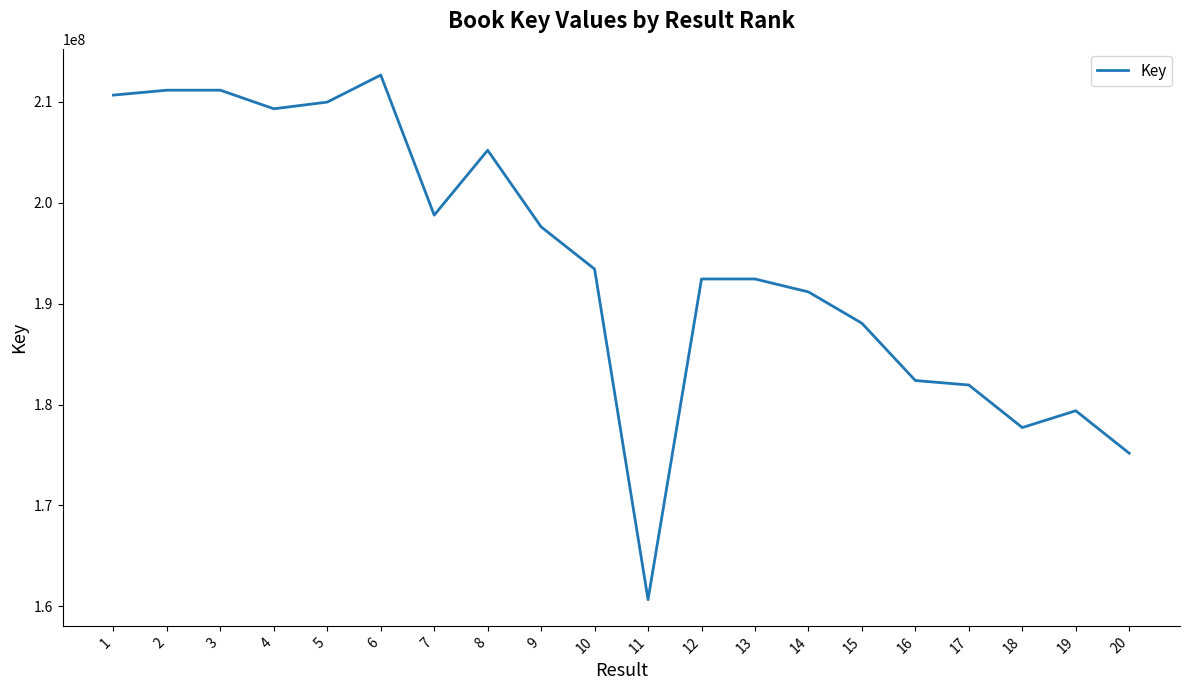

Read the value at 10.

193419187